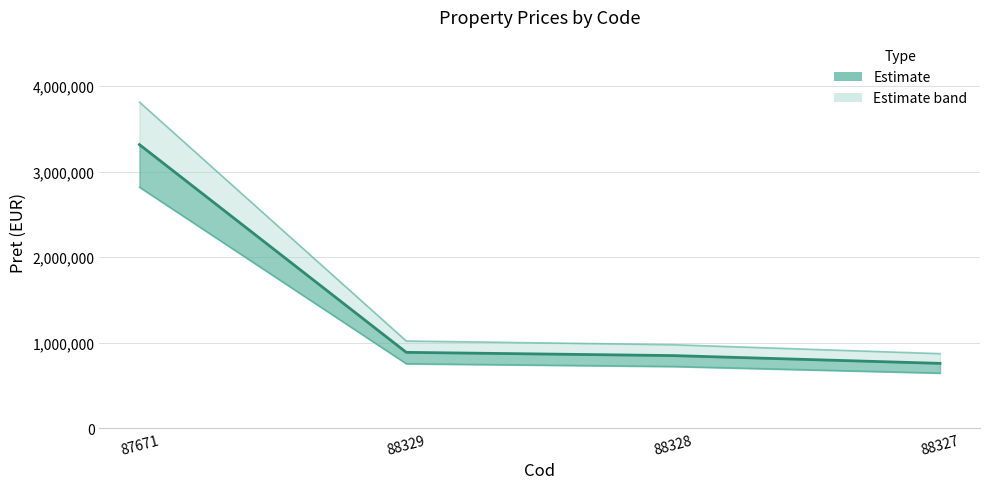

What is the difference between the maximum and minimum values?

2558502